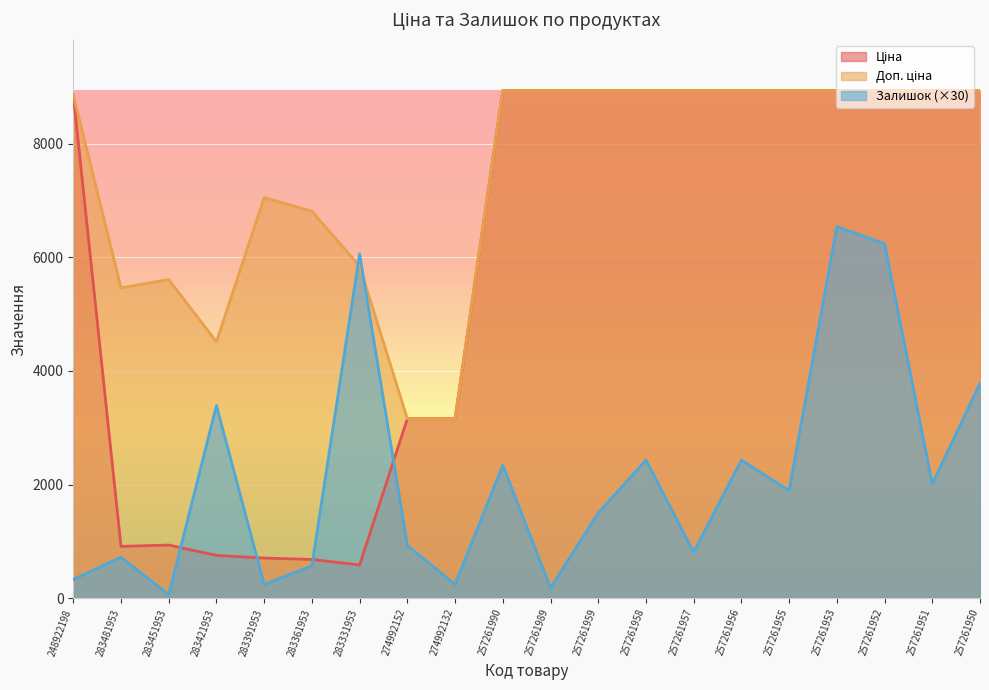

Reading left to right, transcribe all the data shown in this chart.

Ціна: 8856.7	910.4	934.5	752.2	705.1	681.0	584.4	3157.9	3157.9	8934.1	8934.1	8934.1	8934.1	8934.1	8934.1	8934.1	8934.1	8934.1	8934.1	8934.1
Доп. ціна: 8856.7	5462.3	5607.2	4513.3	7051.3	6809.8	5843.9	3158.0	3158.0	8934.1	8934.1	8934.1	8934.1	8934.1	8934.1	8934.1	8934.1	8934.1	8934.1	8934.1
Залишок: 330.0	720.0	60.0	3390.0	240.0	570.0	6060.0	930.0	240.0	2340.0	180.0	1500.0	2430.0	810.0	2430.0	1890.0	6540.0	6240.0	2010.0	3780.0